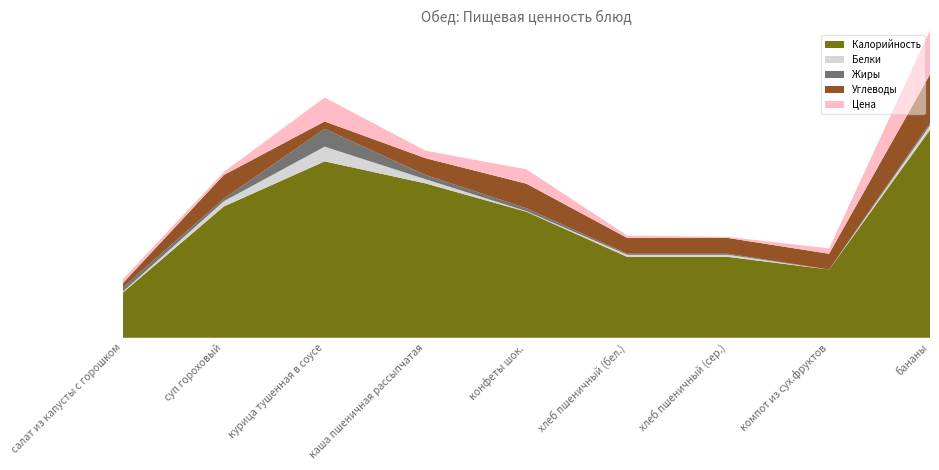

Reading left to right, what are all the values shown in this chart?

Калорийность: 43.0	125.0	168.0	147.0	120.0	77.0	77.0	65.0	198.0
Белки: 1.0	5.0	14.0	4.0	0.6	2.0	2.0	0.0	4.4
Жиры: 4.0	2.5	17.0	4.0	2.7	1.0	1.0	0.0	2.2
Углеводы: 4.0	22.5	7.0	16.0	23.4	15.0	15.0	15.0	46.2
Цена: 3.8	2.9	22.8	7.2	13.7	2.3	1.0	5.1	41.9